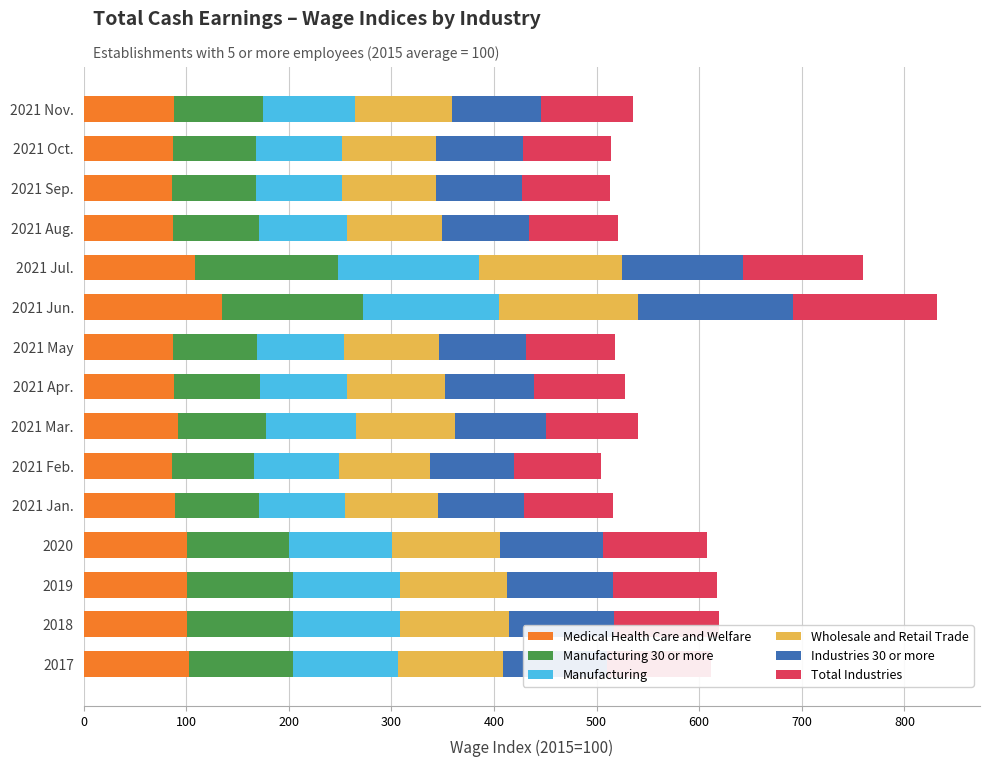

What is the minimum value for Medical Health Care and Welfare?

85.8